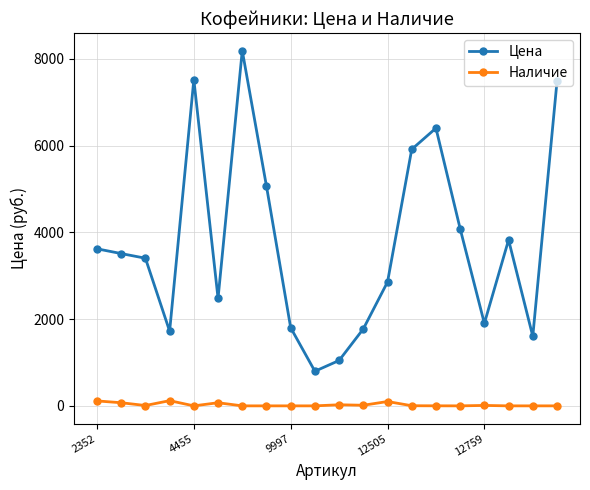

True or false: Цена and Наличие intersect in this chart.

False